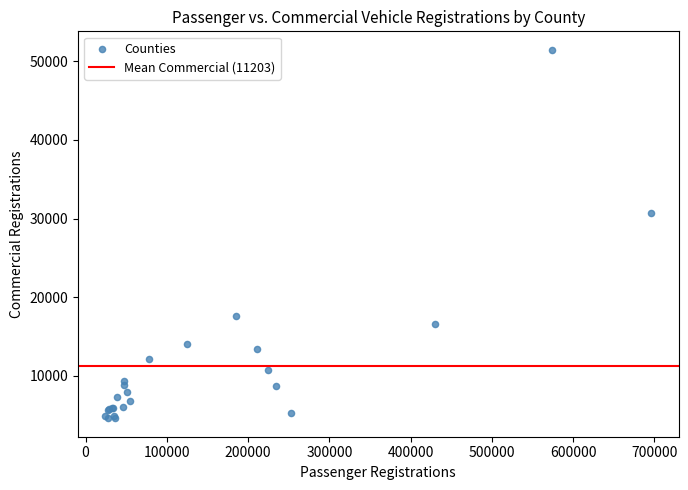

What Y value in the scatter plot is closest to 28028?

30723